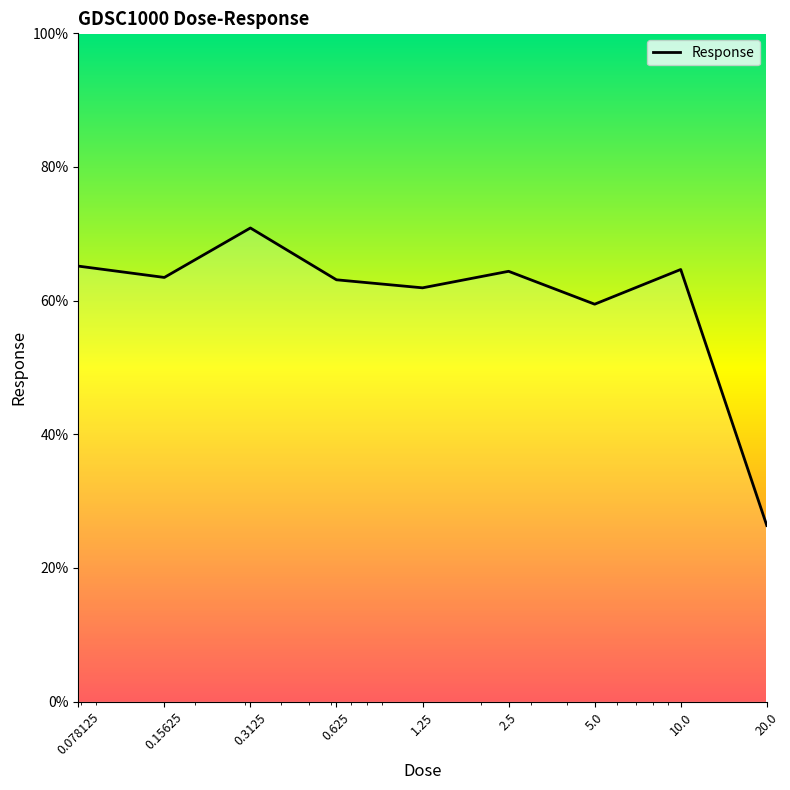

What is the difference between the maximum and minimum values?

44.5